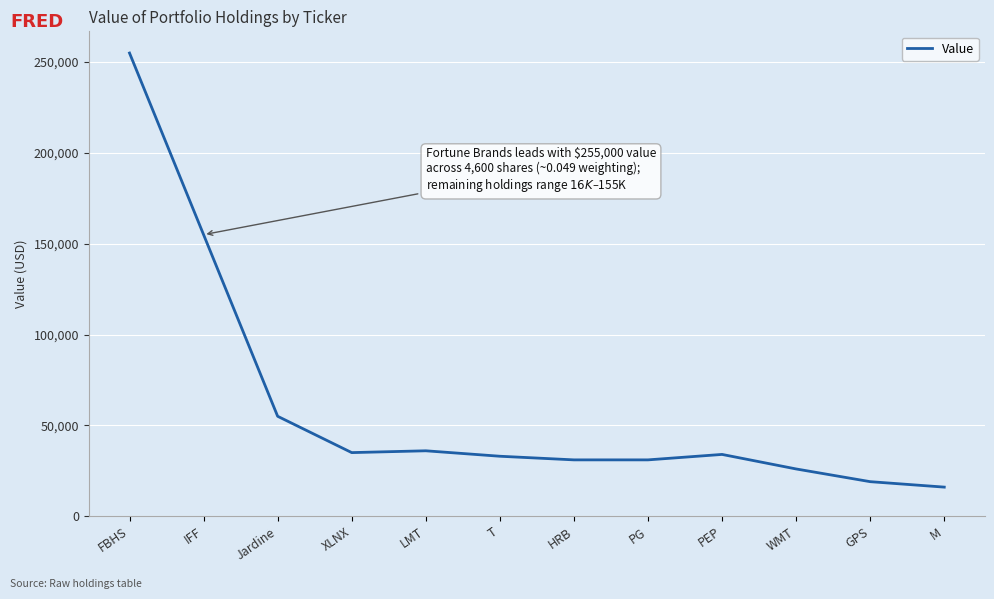

At which label is the value closest to 135500?

IFF